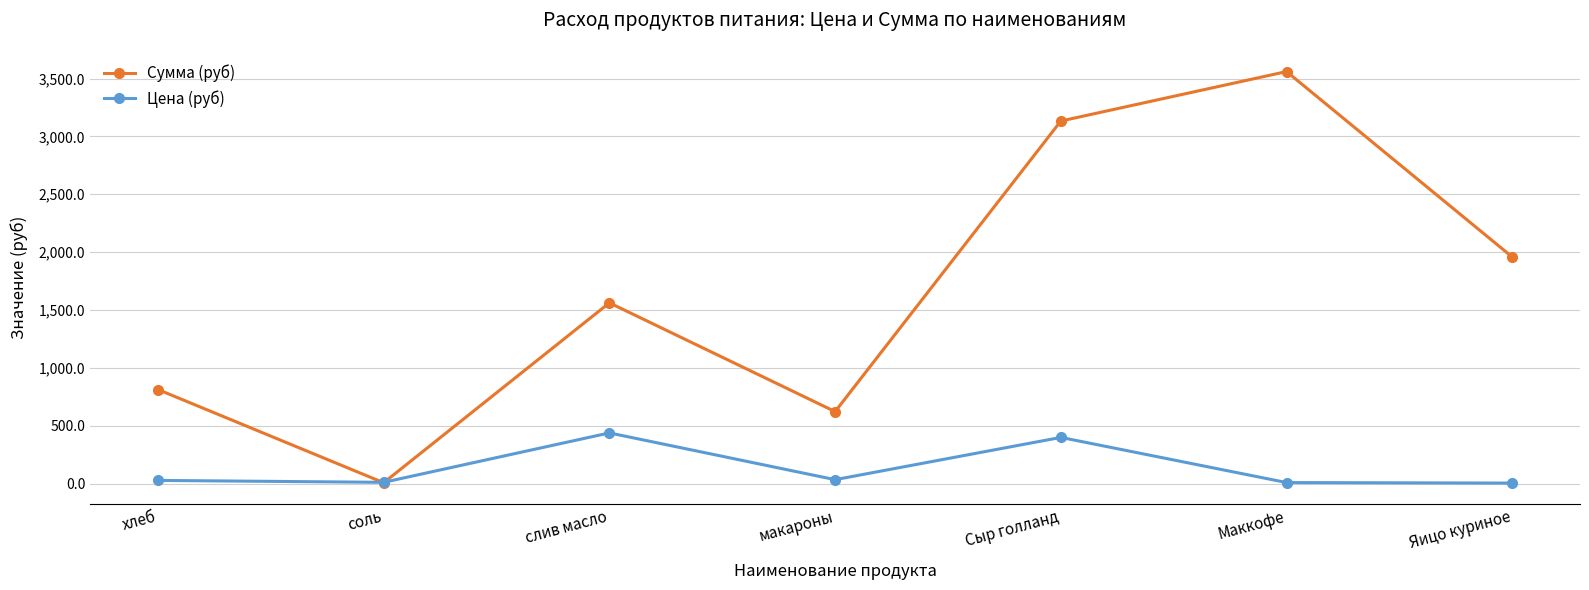

What position from the right is соль?

6